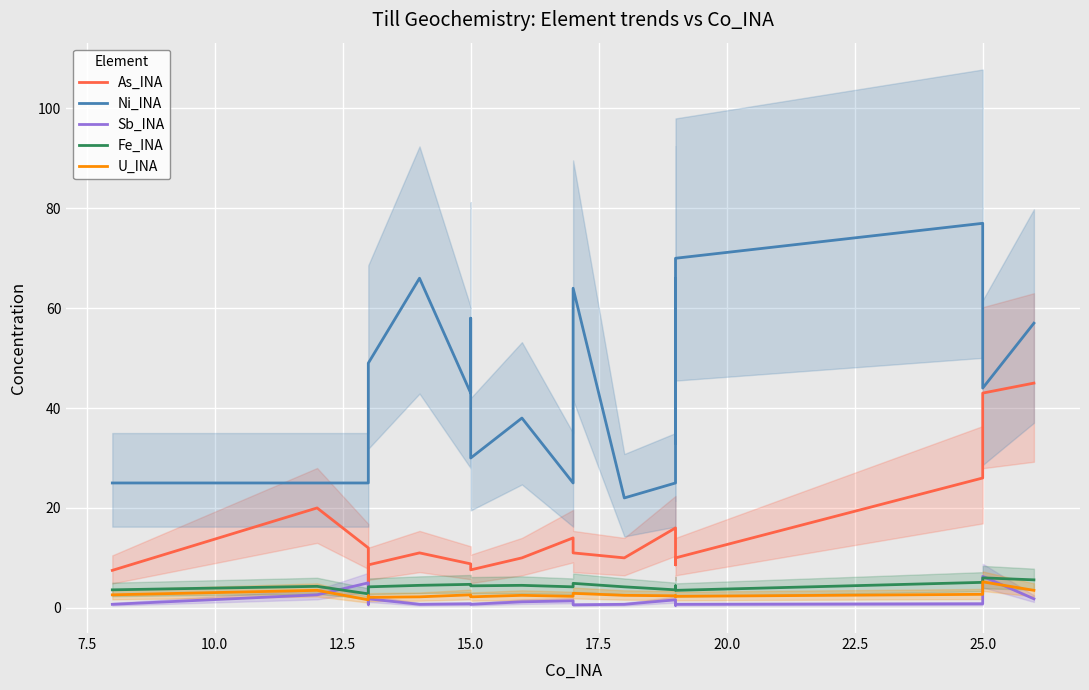

True or false: As_INA and Ni_INA cross at least once.

False